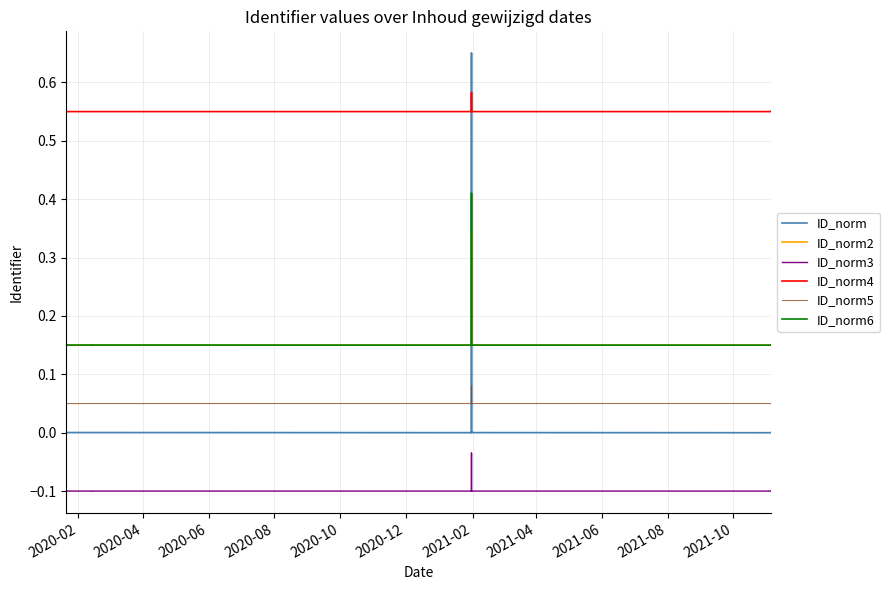

Is it true that ID_norm6 equals 0.1 at 2021-10?

True